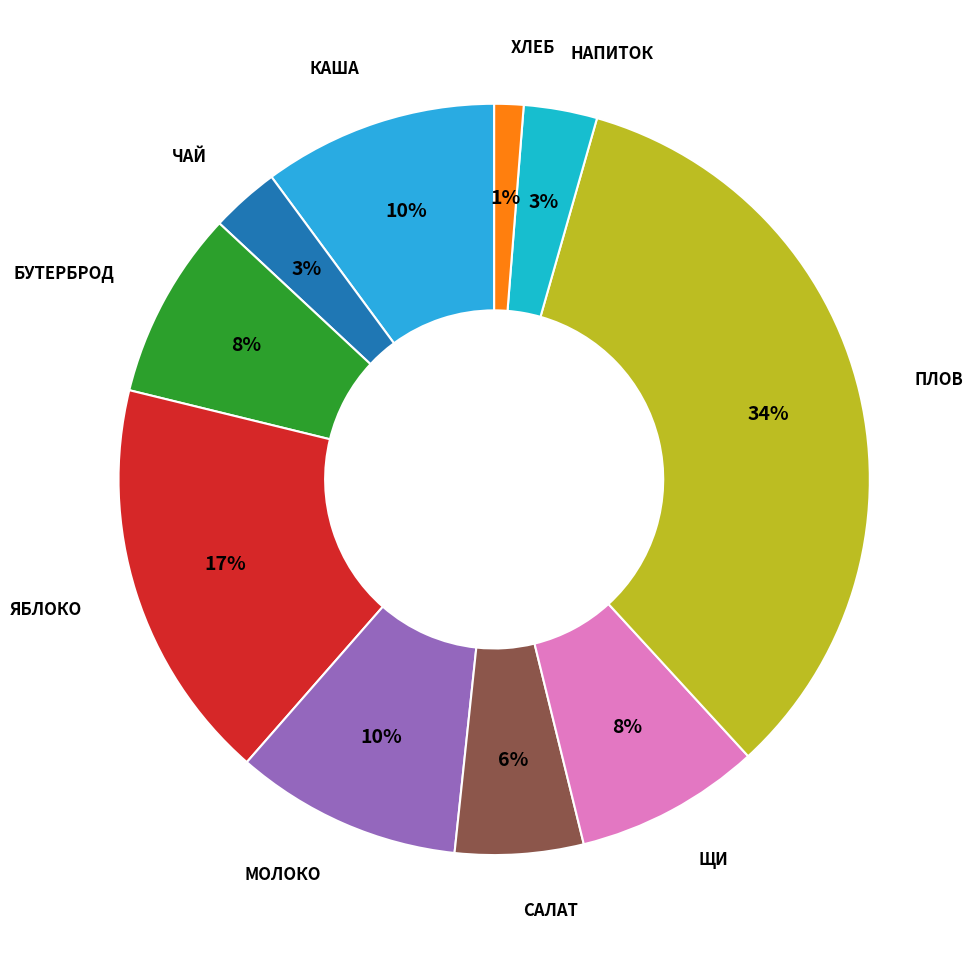

Does any single category account for the majority?

No